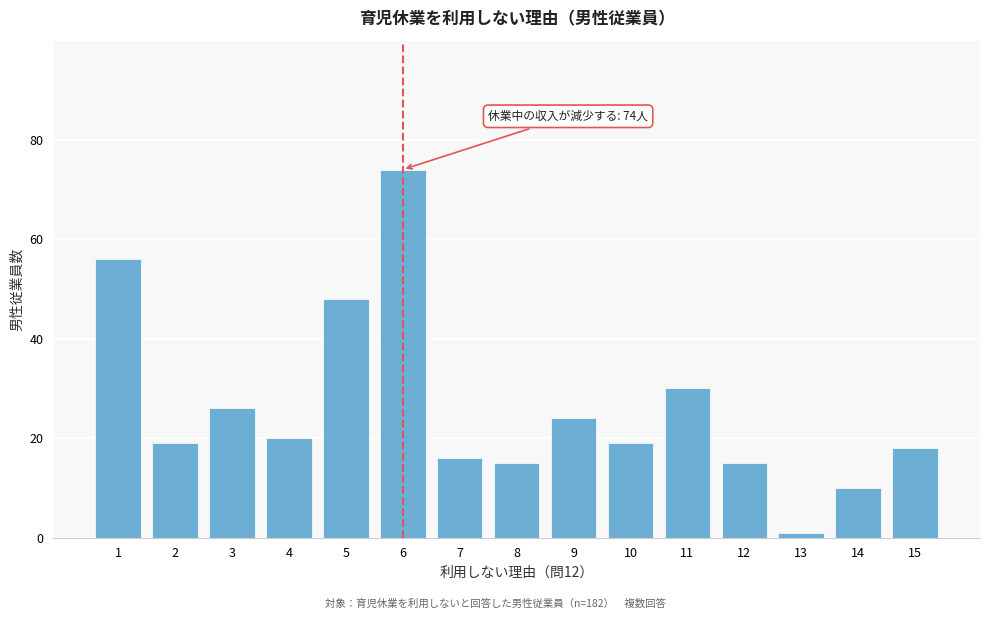

Reading left to right, extract all data points from this chart.

56	19	26	20	48	74	16	15	24	19	30	15	1	10	18